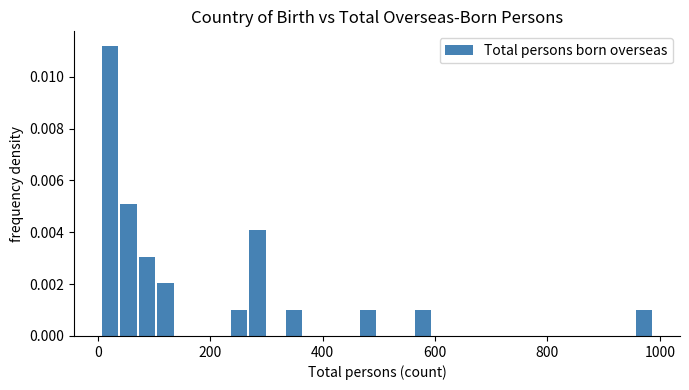

Around what value on the x-axis is the tallest bar? Give the approximate position of its centre, as read against the axis.

20